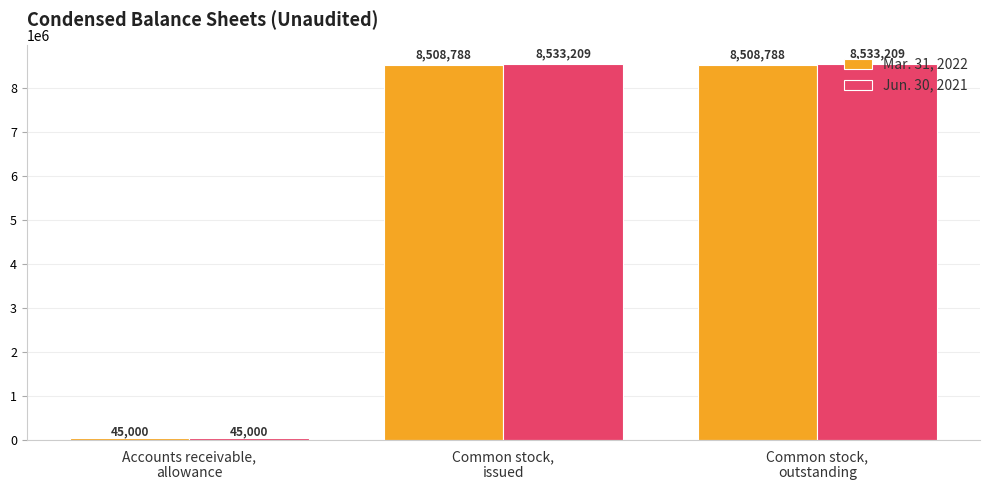

Between Accounts receivable,
allowance and Common stock,
outstanding, which series saw the biggest shift?

Jun. 30, 2021